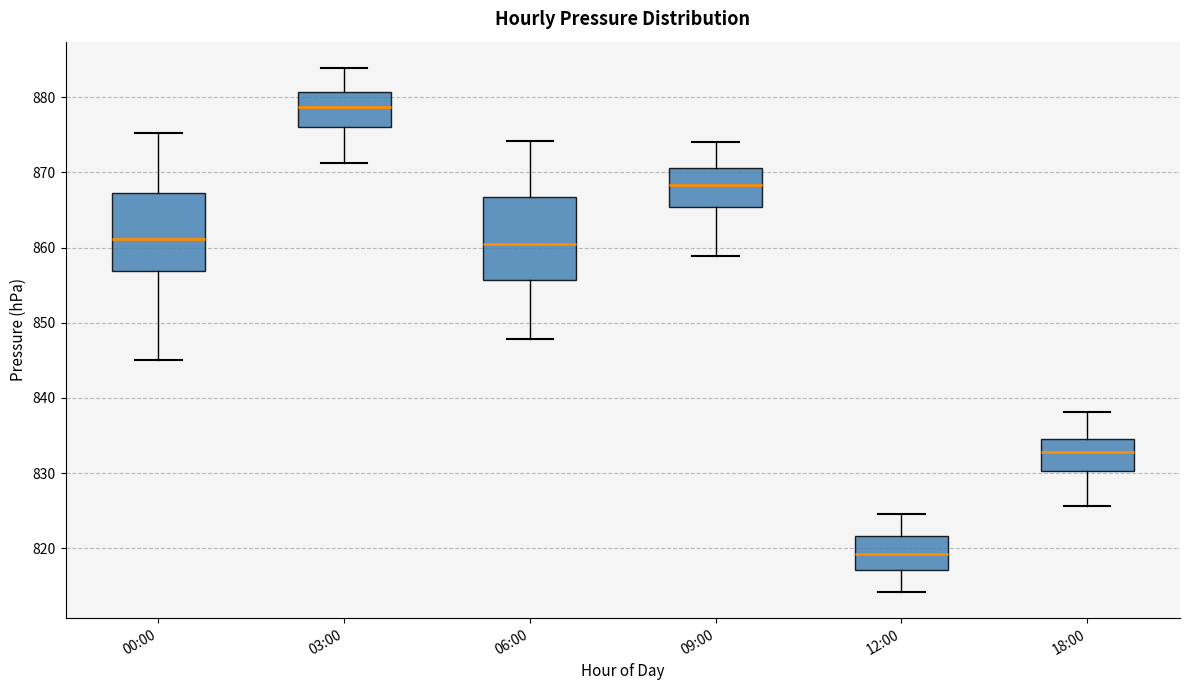

Which box has the lowest median line?

12:00